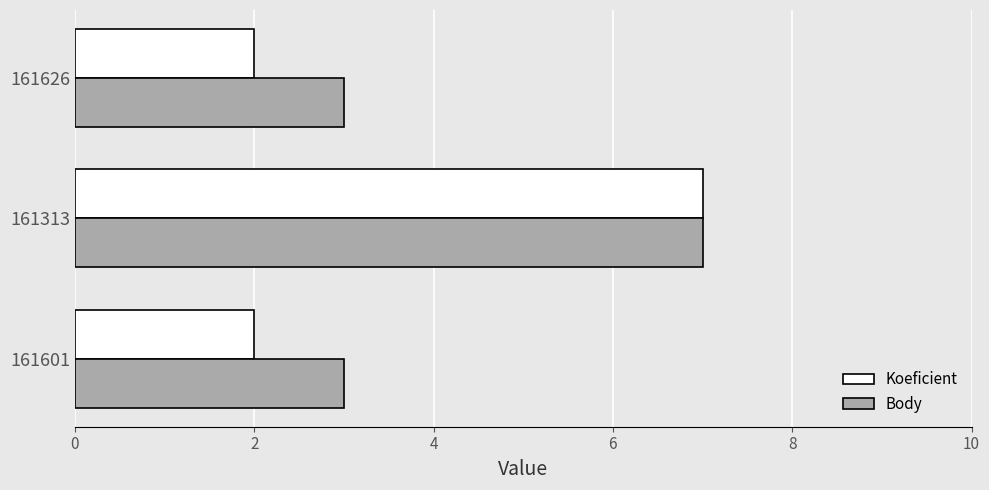

At how many categories does at least one series exceed 5?

1